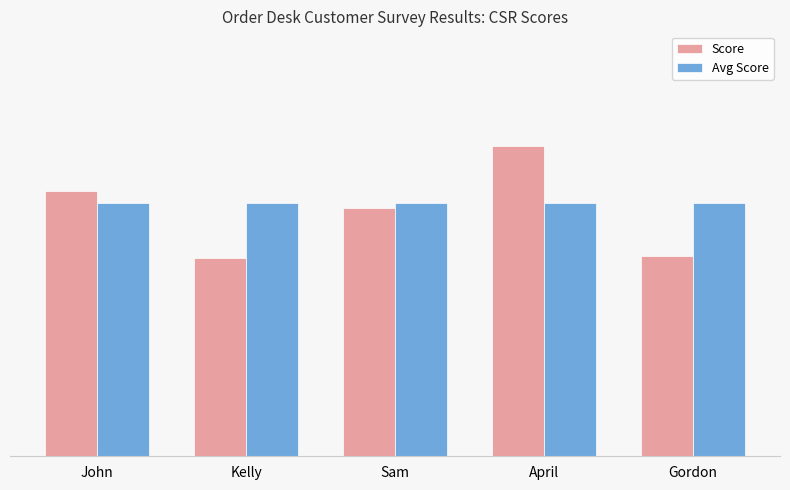

What value does the Avg Score series have at Gordon?

7.2